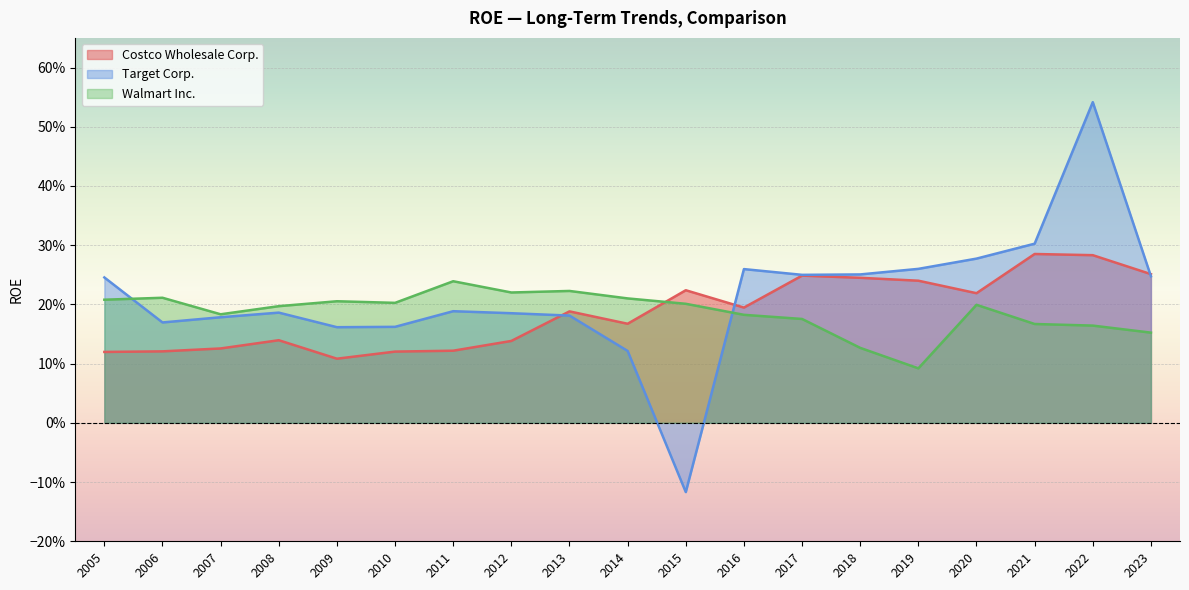

What is the value of the Costco Wholesale Corp. point at the 6th from the left?

0.1